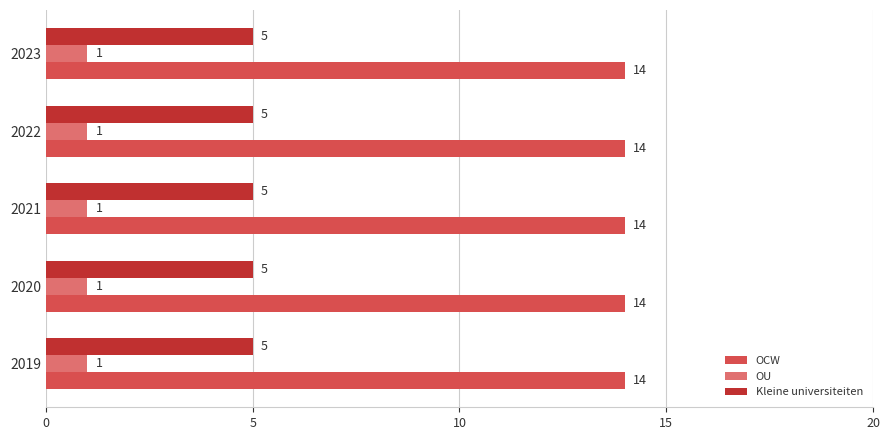

What is the sum of the Kleine universiteiten values at 2020 and 2023?

10